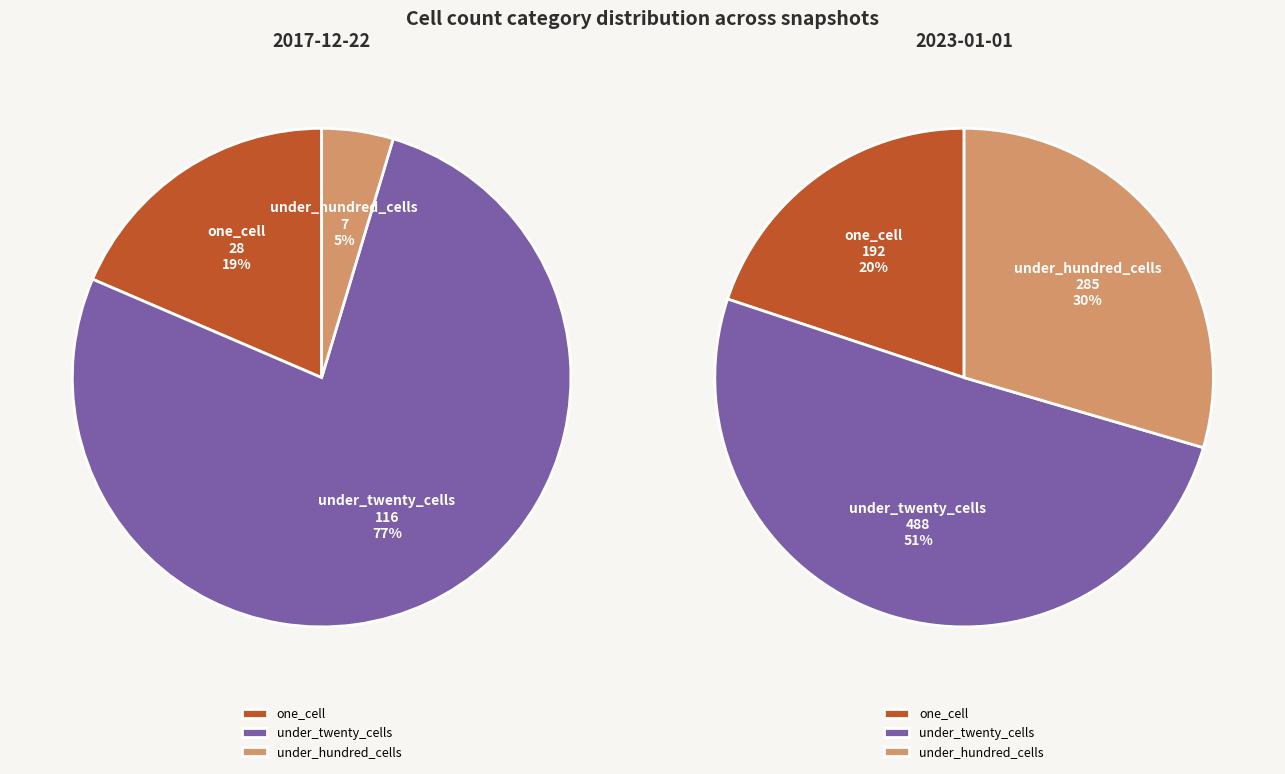

How many slices are in this pie chart?

6